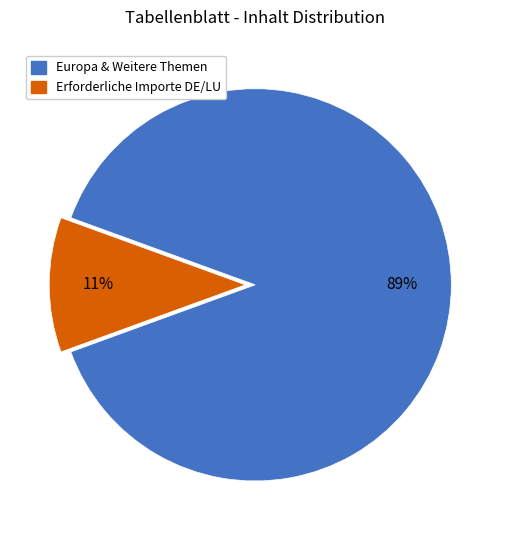

Does any single category account for the majority?

Yes